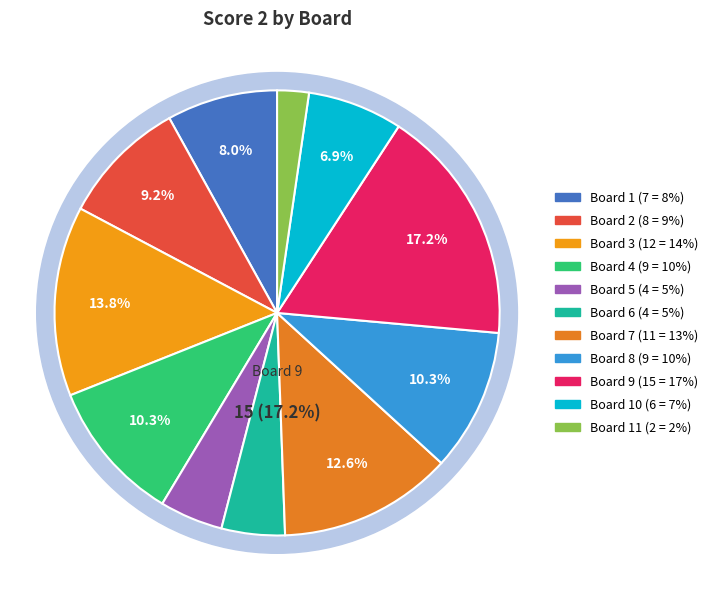

Is Board 7 the majority of the pie?

No